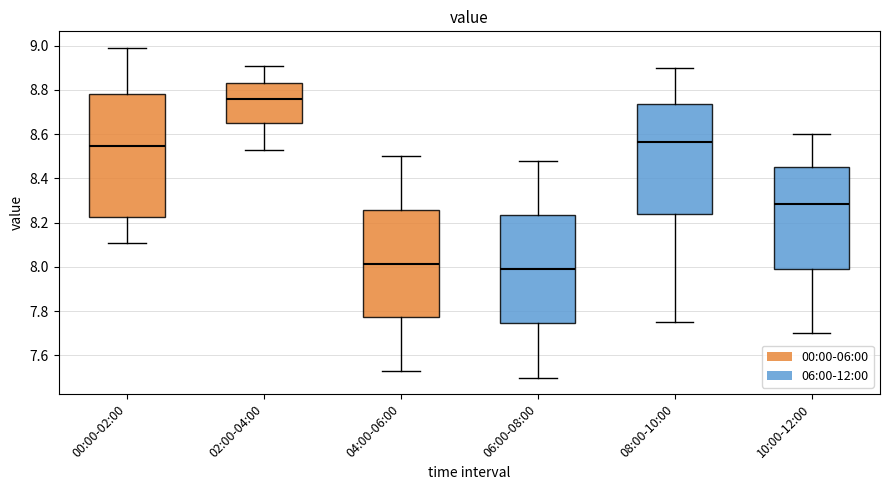

Reading left to right, transcribe this box plot: for each box, give where its median line is, the range the box spans, and where its two whiskers end, as read against the y-axis. The values are not printed on the chart, so give them approximately, as read against the axis.

00:00-02:00: median 8.54, box 8.22 to 8.78, whiskers 8.12 to 9.00
02:00-04:00: median 8.76, box 8.66 to 8.84, whiskers 8.54 to 8.92
04:00-06:00: median 8.02, box 7.78 to 8.26, whiskers 7.54 to 8.50
06:00-08:00: median 8.00, box 7.74 to 8.24, whiskers 7.50 to 8.48
08:00-10:00: median 8.56, box 8.24 to 8.74, whiskers 7.76 to 8.90
10:00-12:00: median 8.28, box 8.00 to 8.46, whiskers 7.70 to 8.60